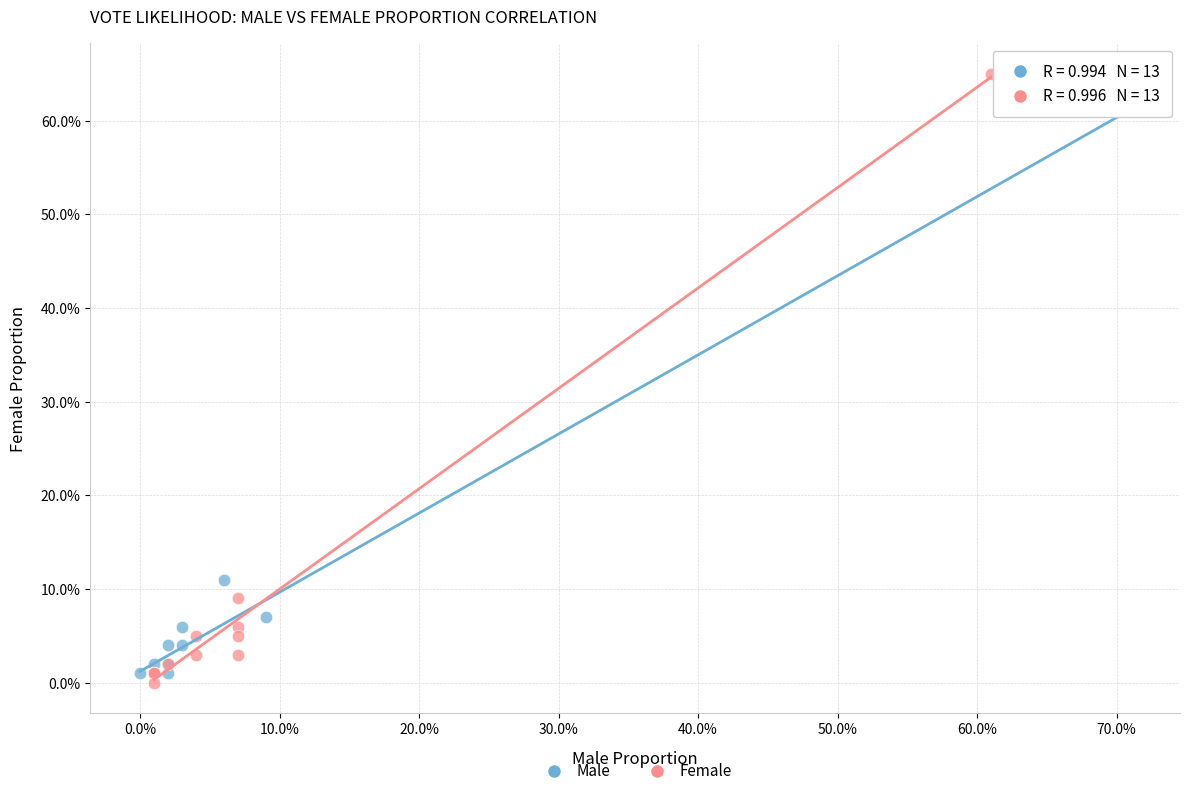

Which series reaches the maximum Y coordinate?

Female